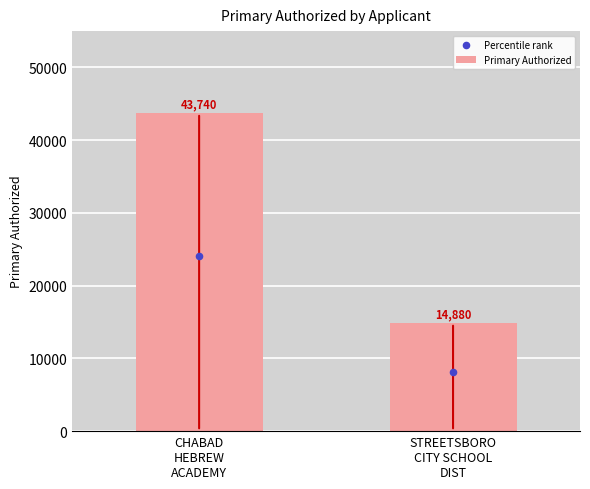

What is the total value across all series at CHABAD
HEBREW
ACADEMY?

67797.0